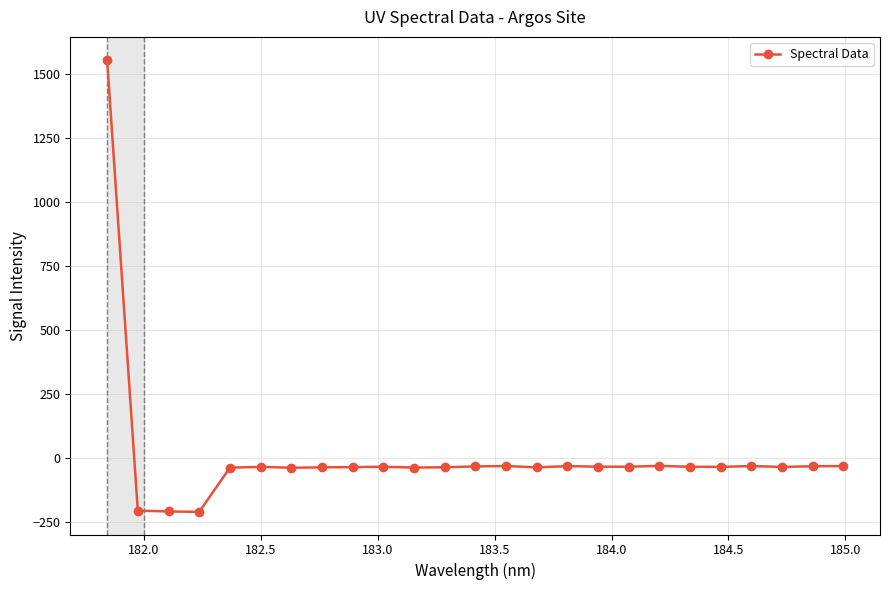

True or false: the data has more than 0 interior local peaks.

True